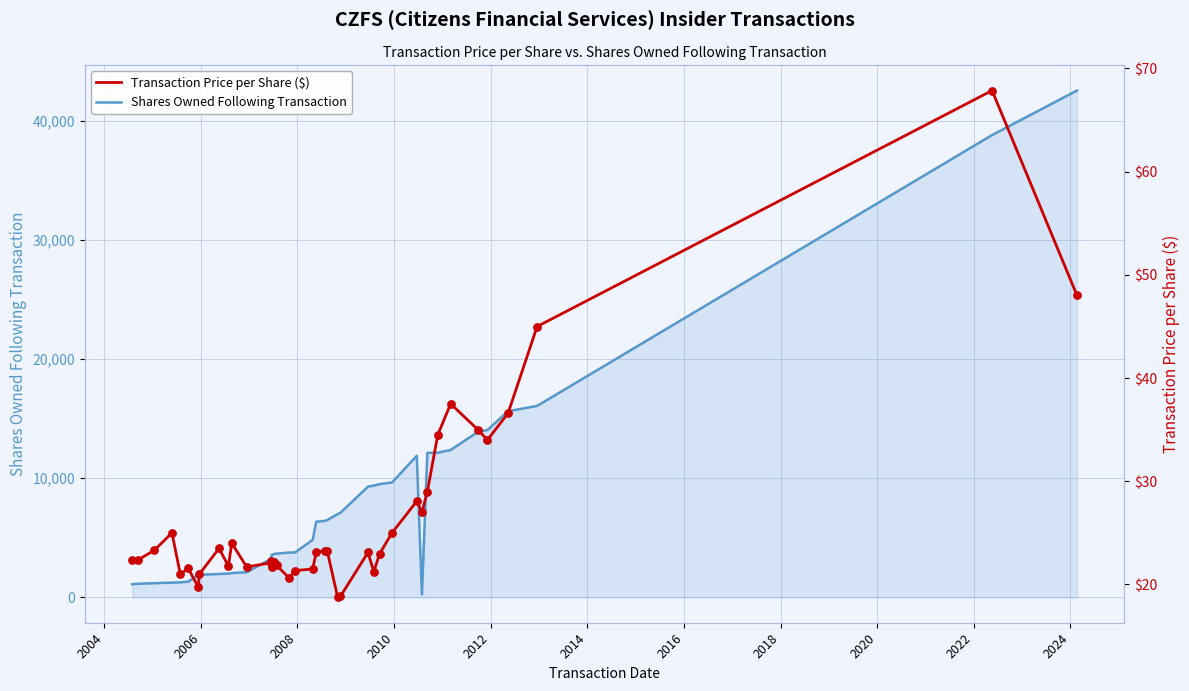

Which series has the largest Y range (max minus min)?

Shares Owned Following Transaction